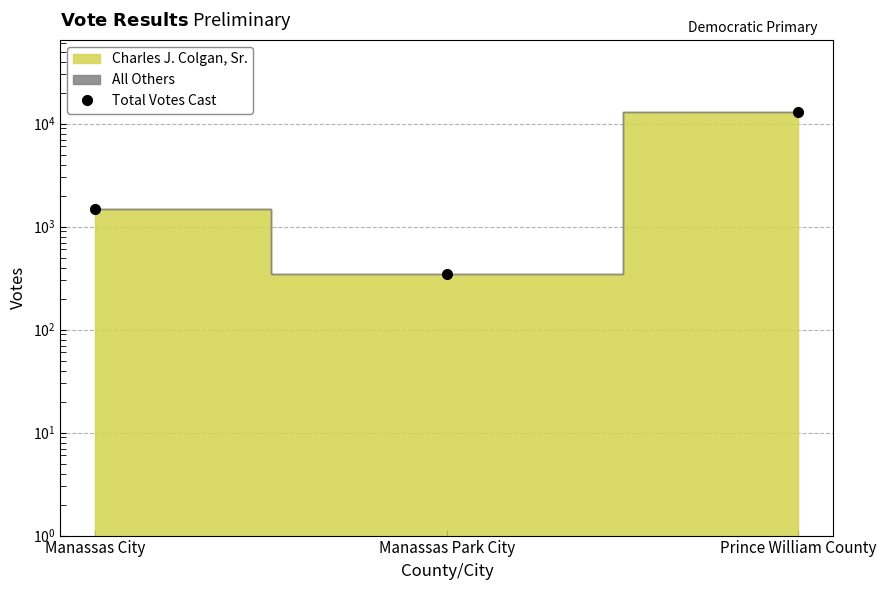

What is the change in value from Manassas City to Prince William County?

+11539